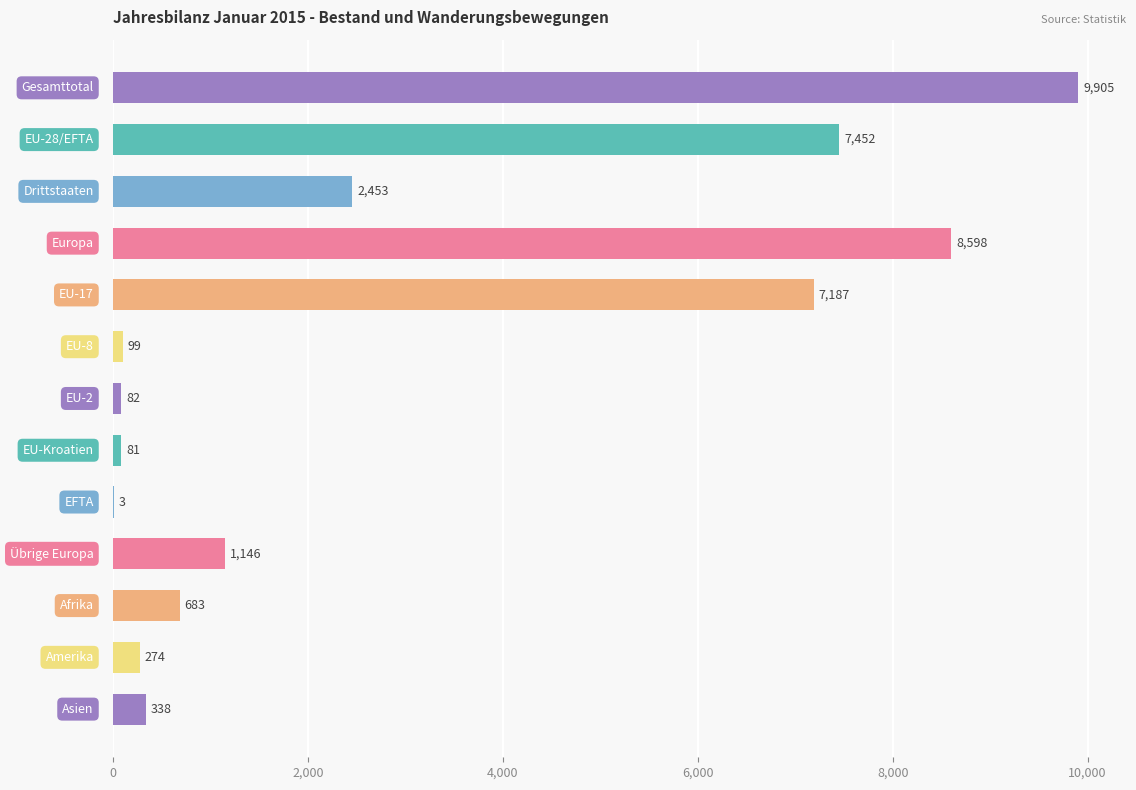

How many categories are shown in the chart?

13